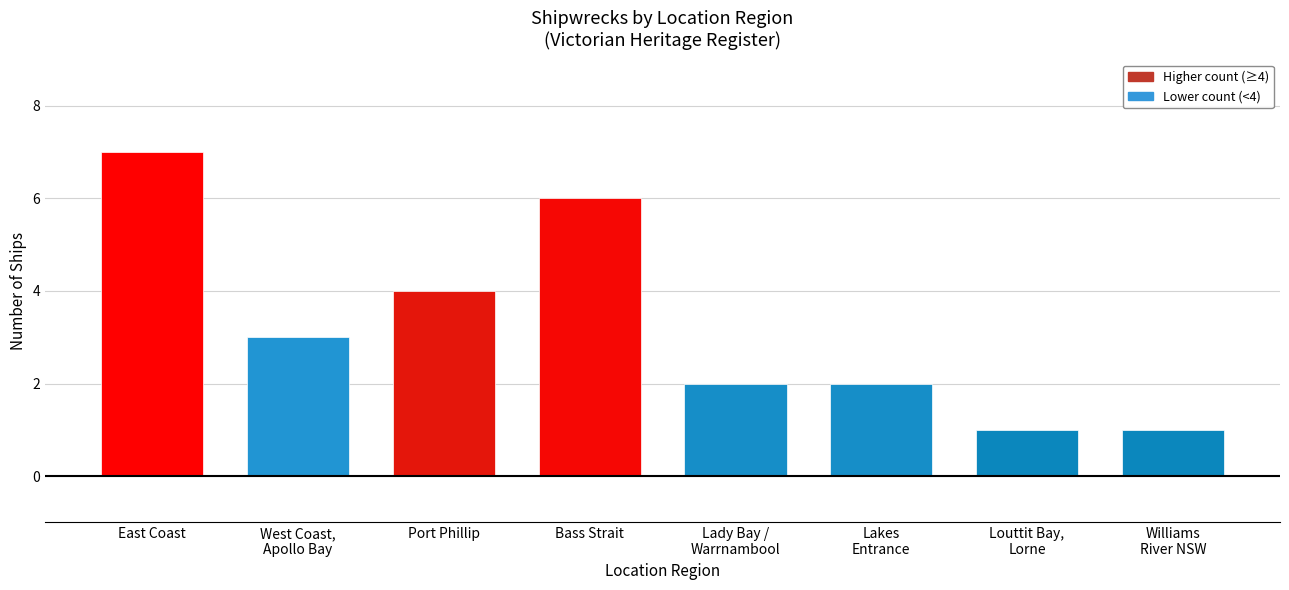

What position from the right is Lakes
Entrance?

3